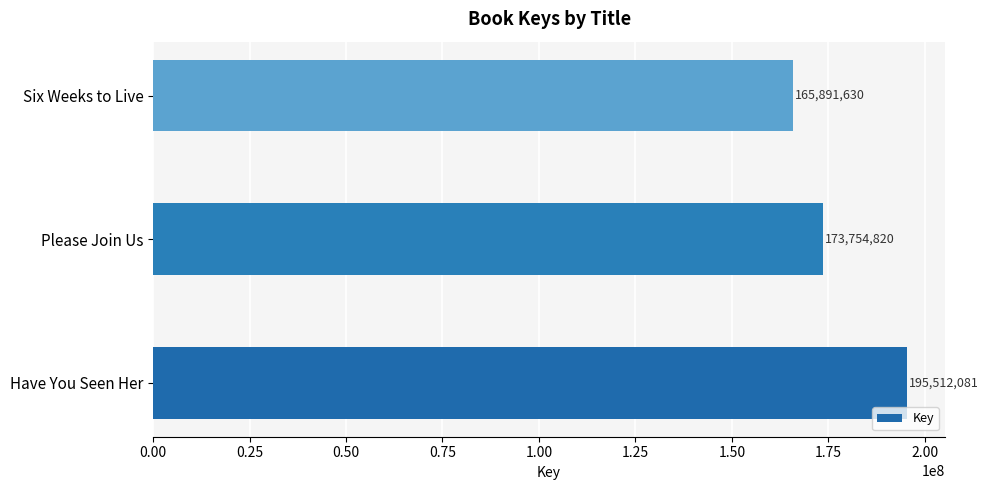

List the labels in order of value, largest first.

Have You Seen Her, Please Join Us, Six Weeks to Live